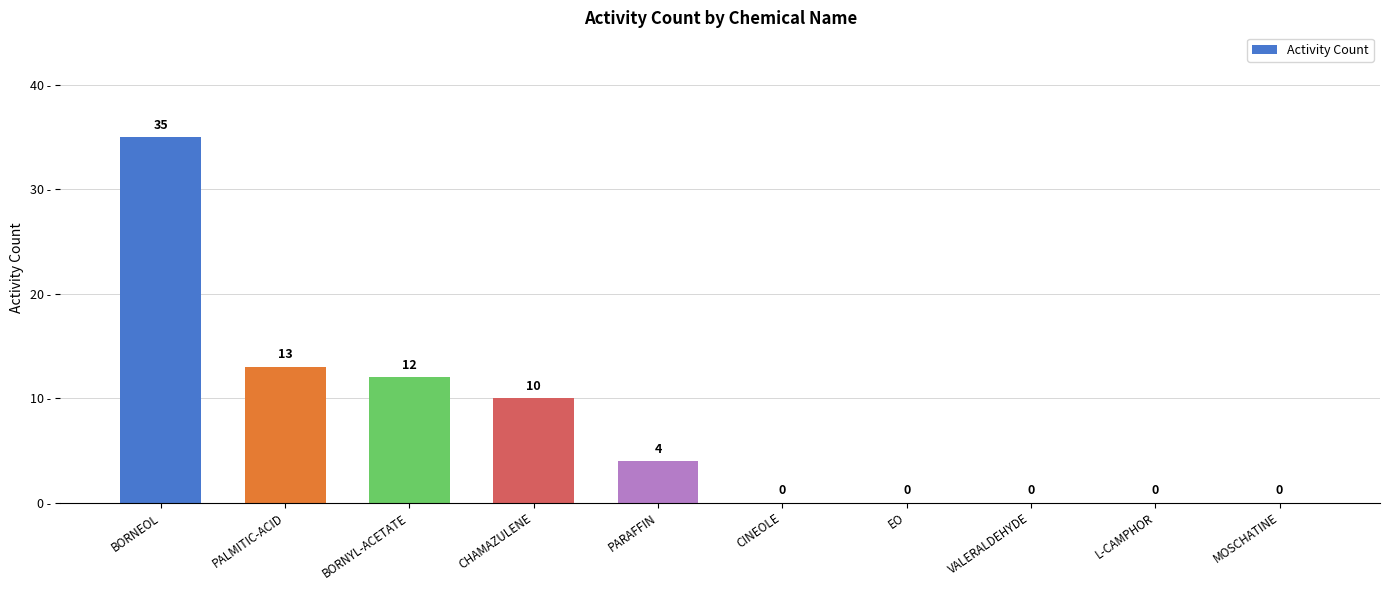

True or false: the data shows 0 at CINEOLE.

True